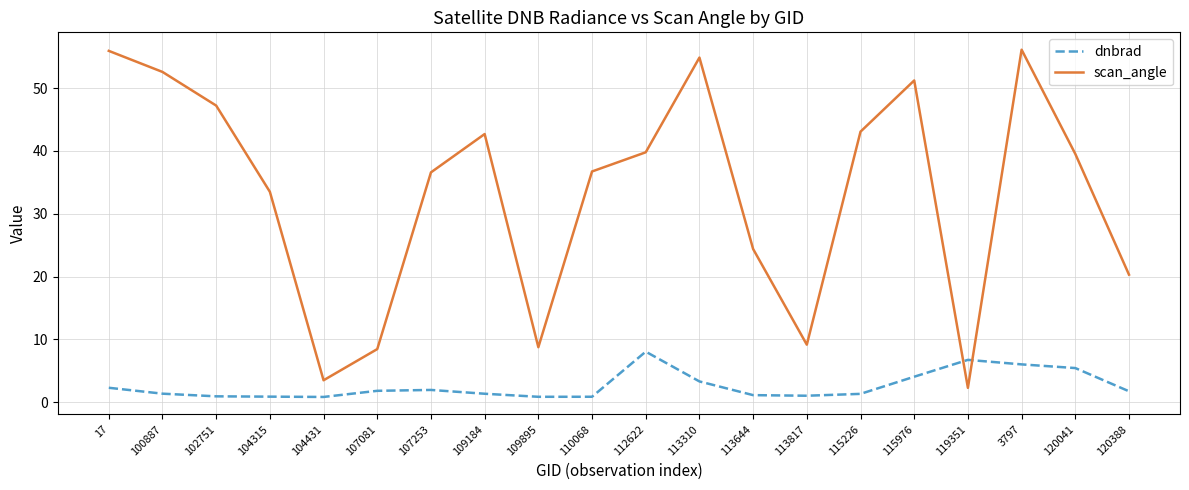

What is the average value of the dnbrad series?

2.6